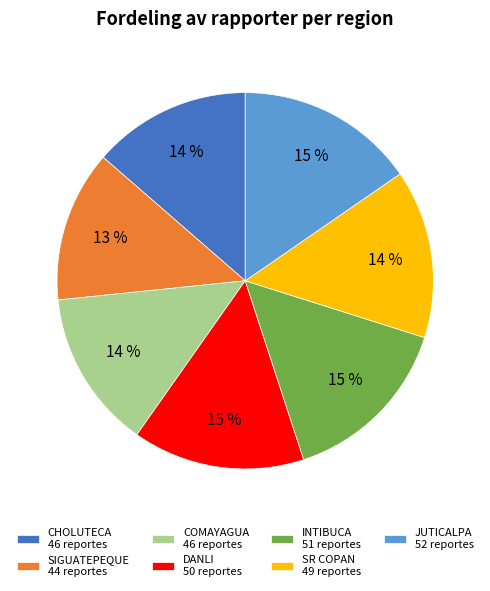

Does any single category account for the majority?

No